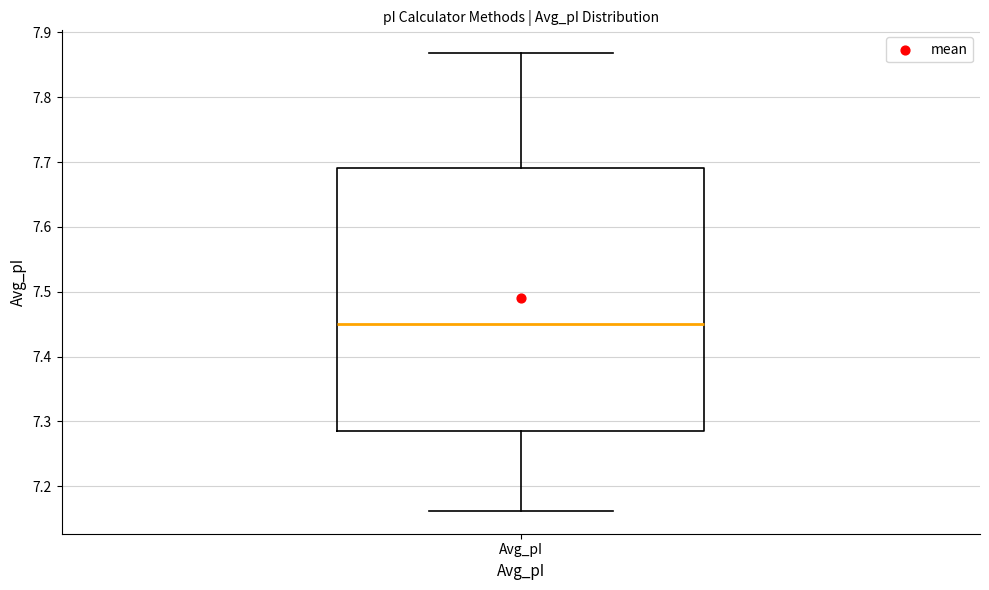

Read this box plot against the y-axis: the position of the median line, the range covered by the box, and the ends of both whiskers. The values are not printed on the chart, so give them approximately, as read against the axis.

median 7.45, box 7.28 to 7.69, whiskers 7.16 to 7.87